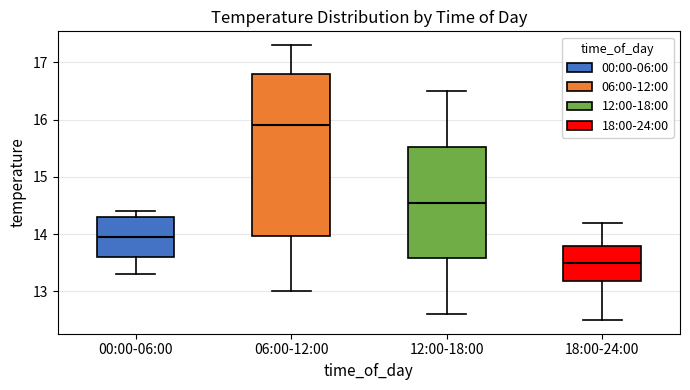

Which box's median line is the highest?

06:00-12:00